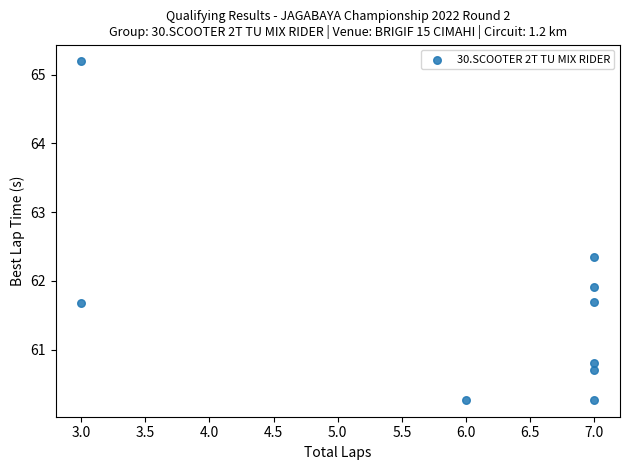

What is the average X value?

6.0